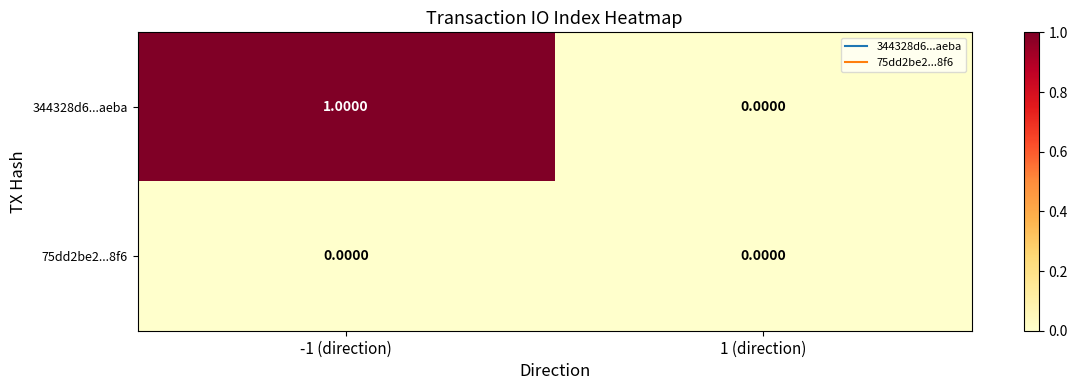

Which series has the largest range (max minus min)?

344328d6...aeba